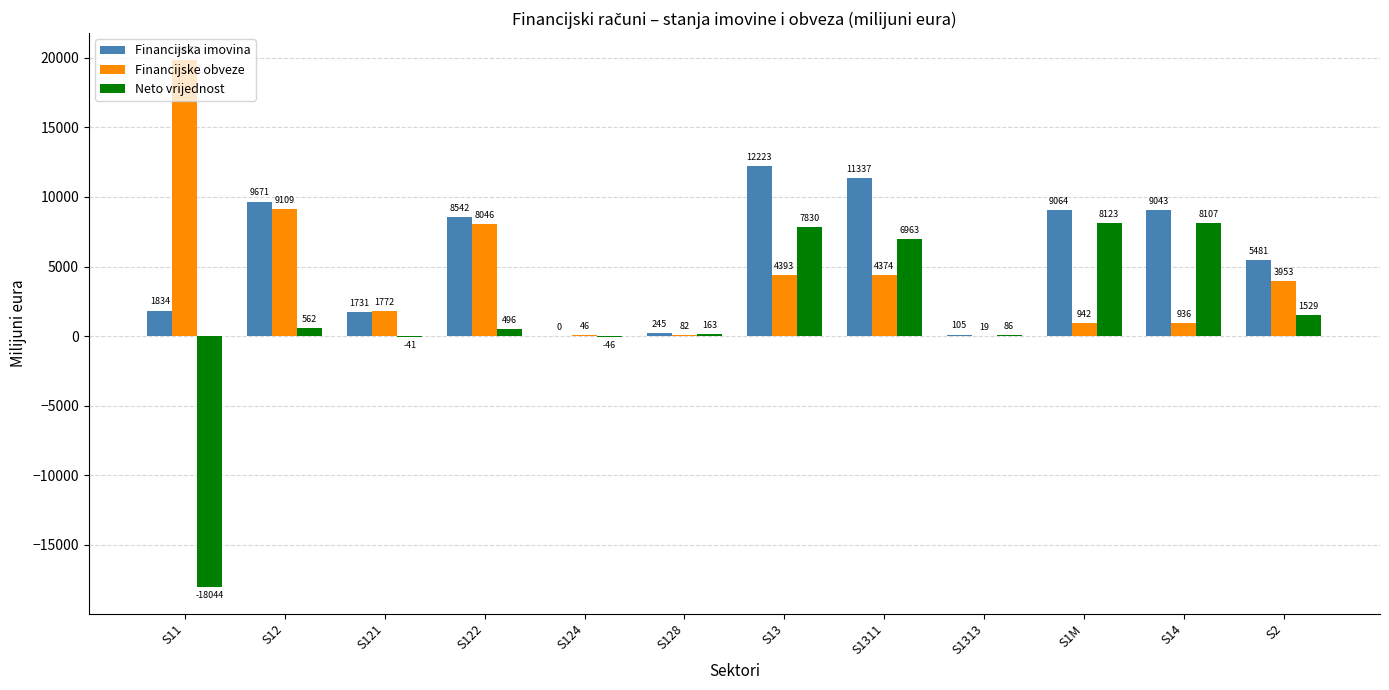

How many values in the Financijska imovina series exceed 8541?

6